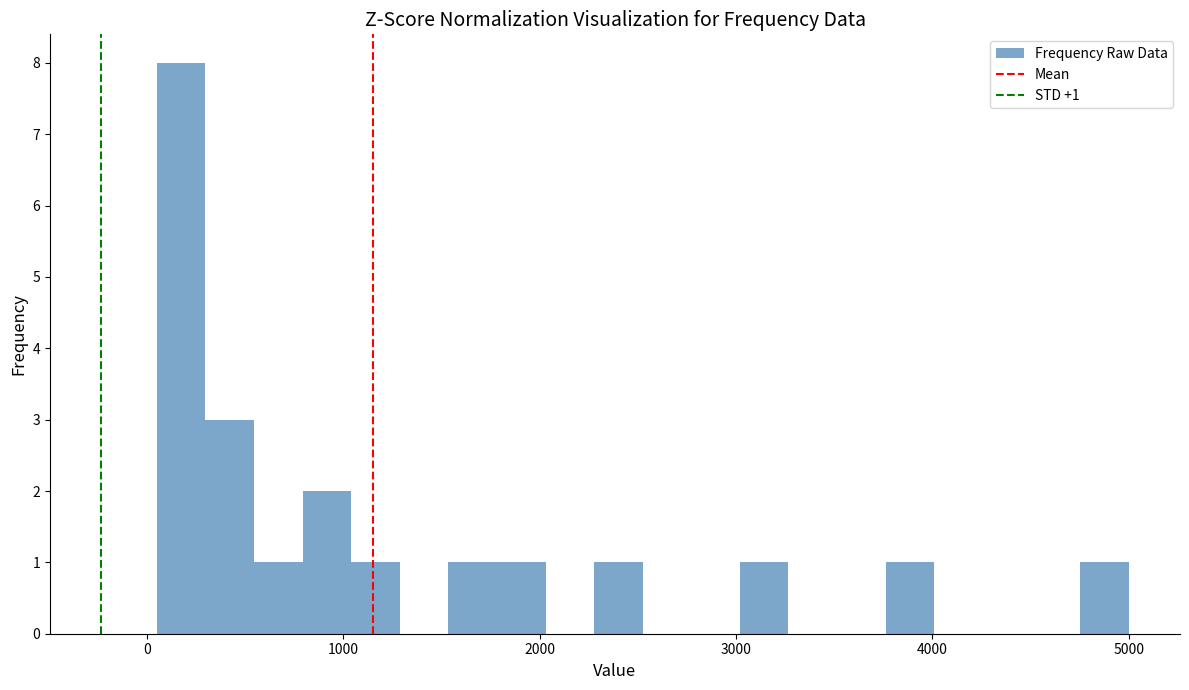

Read against the x-axis, roughly where is the centre of the tallest bar?

200